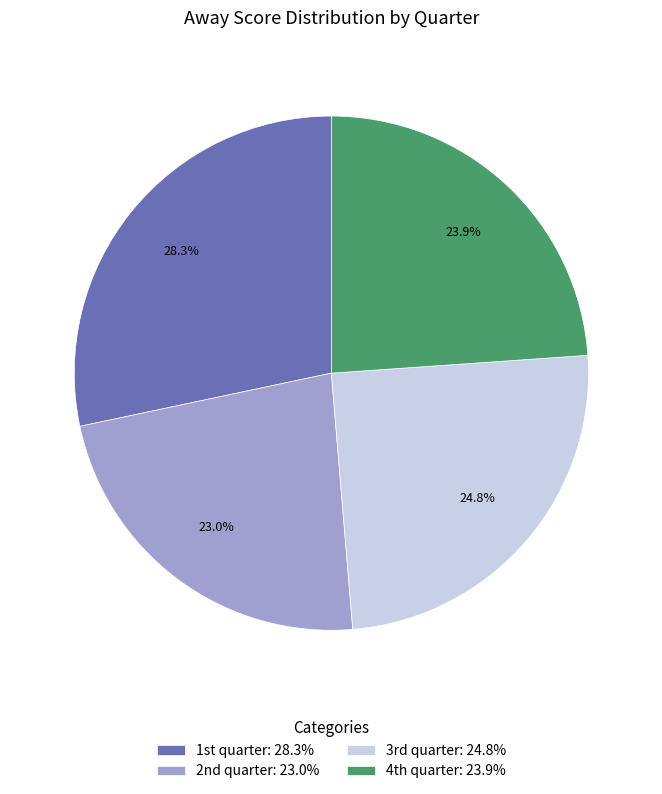

How many slices are in this pie chart?

4